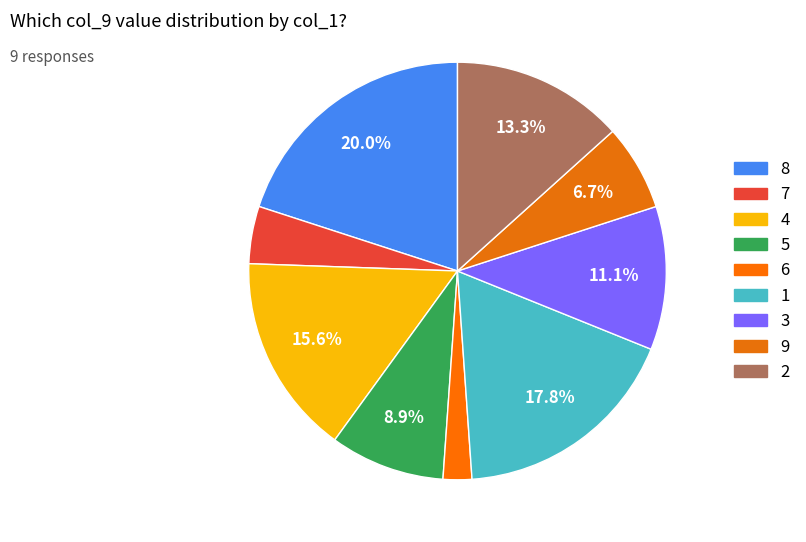

To the nearest percent, what is the average slice percentage?

11%